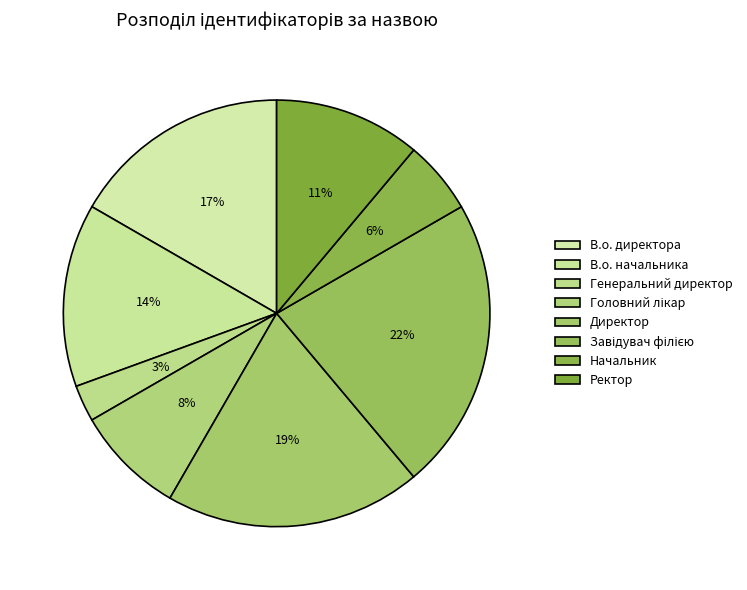

To the nearest percent, what is the average slice percentage?

12%